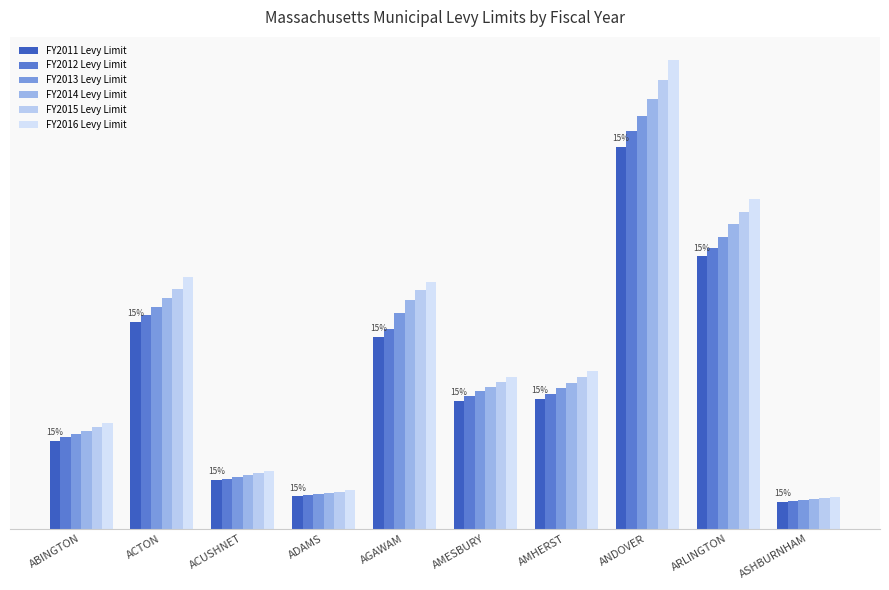

What value does the FY2013 Levy Limit series have at ANDOVER, to the nearest 100?

110260200